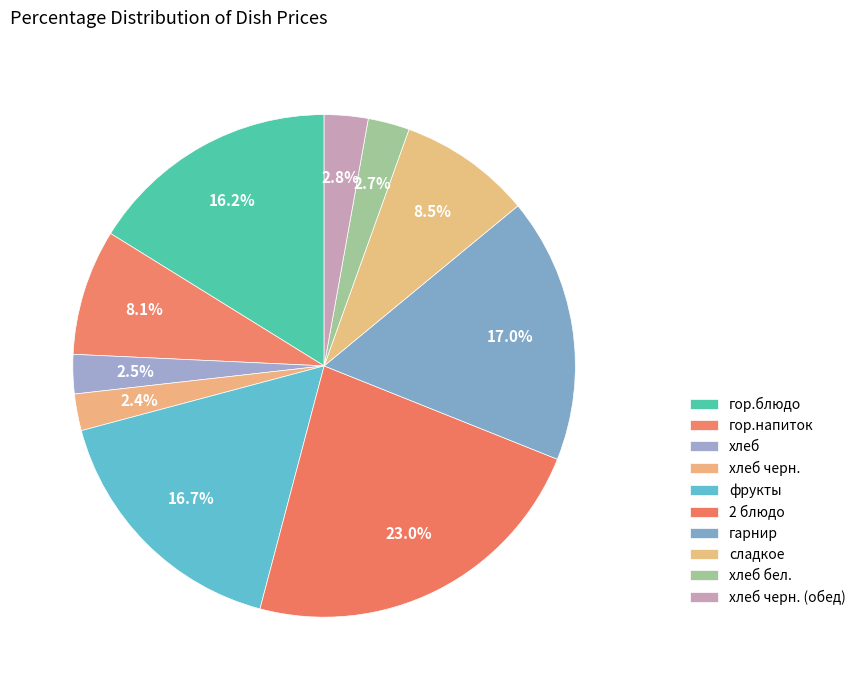

How many slices are in this pie chart?

10